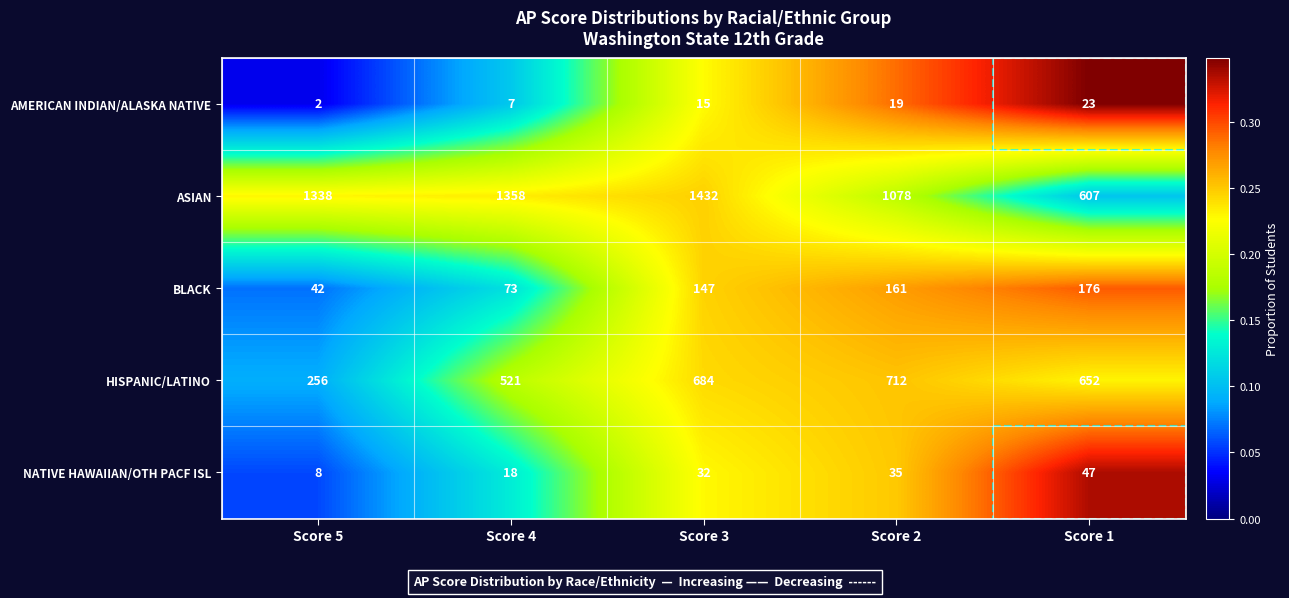

How many AMERICAN INDIAN/ALASKA NATIVE values are between 7 and 19?

3